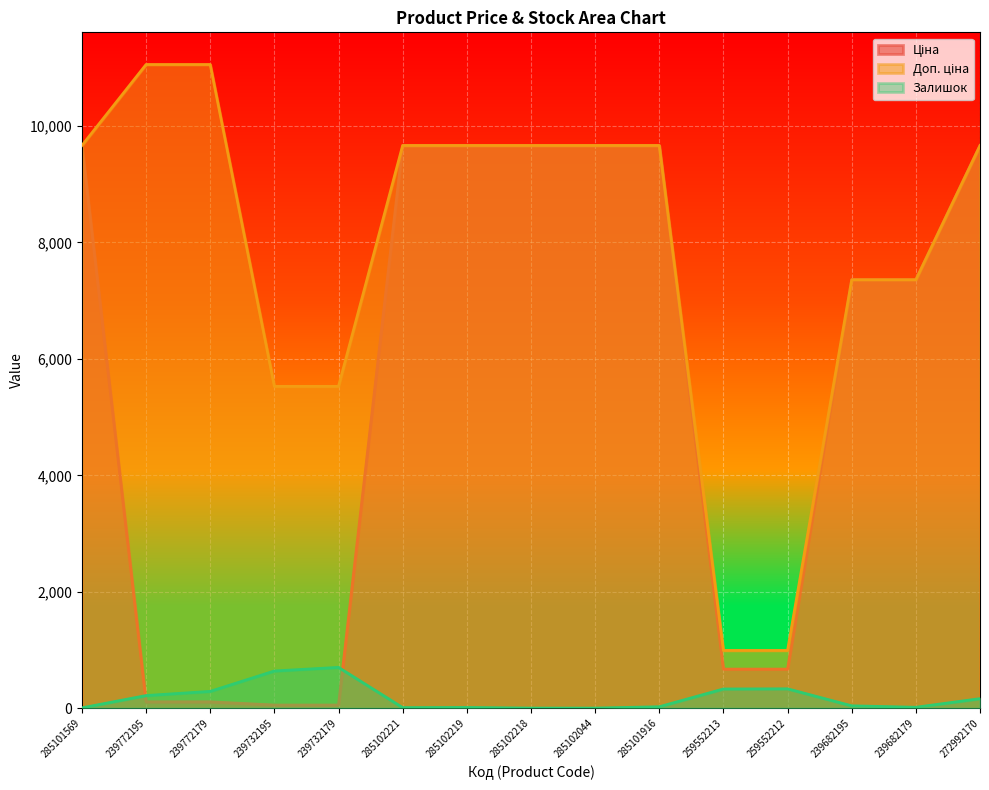

True or false: Ціна has more than 1 interior local peaks.

False